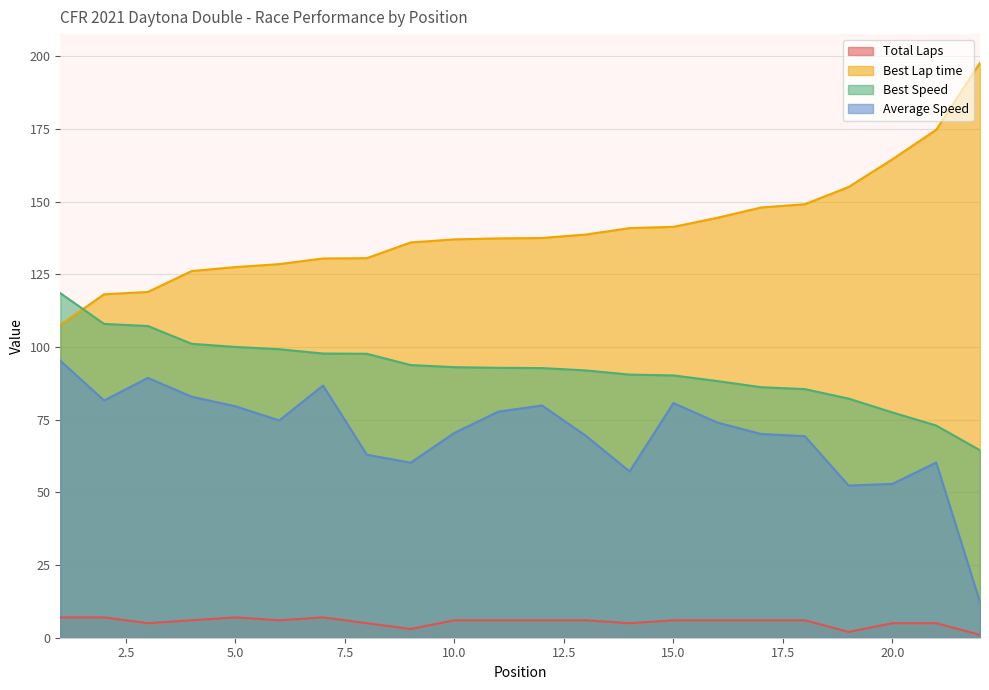

Where does the Best Lap time series first go above 137?

11